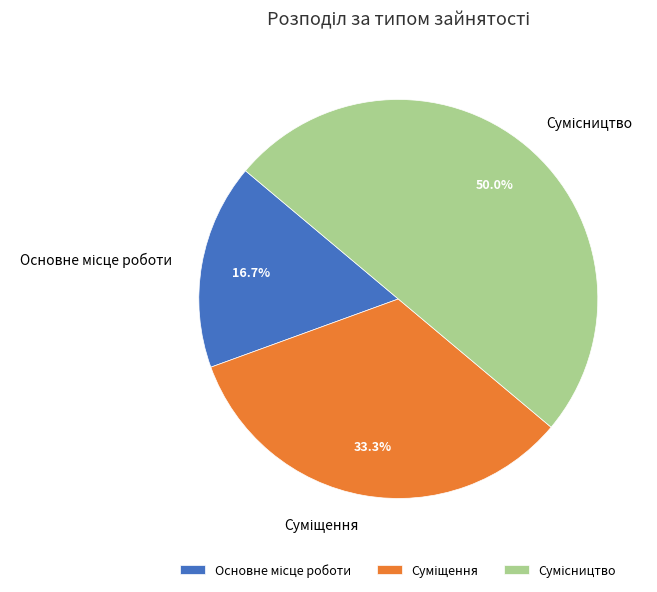

Which slice is the largest?

Сумісництво